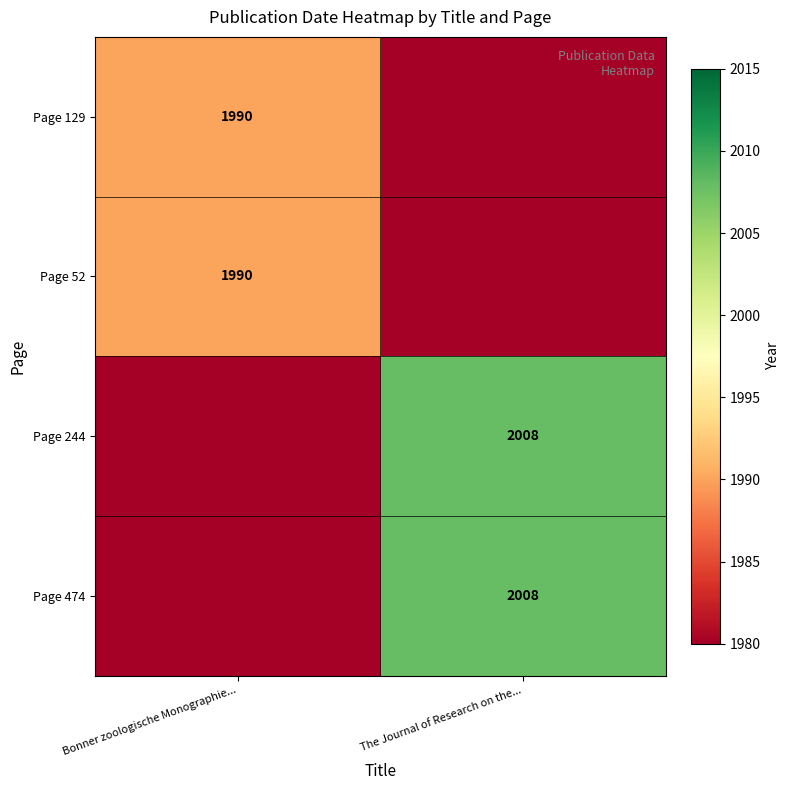

At how many categories does at least one series exceed 2004?

1